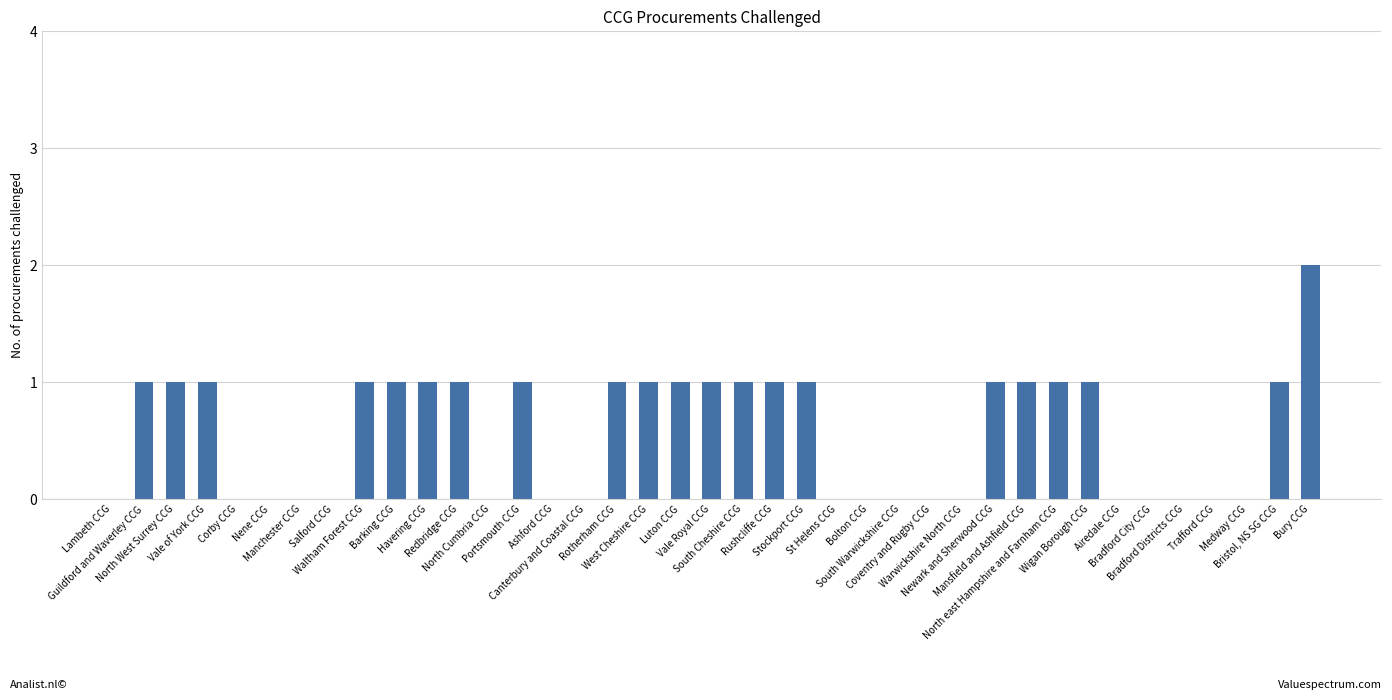

Reading left to right, extract all data points from this chart.

Lambeth CCG=0	Guildford and Waverley CCG=1	North West Surrey CCG=1	Vale of York CCG=1	Corby CCG=0	Nene CCG=0	Manchester CCG=0	Salford CCG=0	Waltham Forest CCG=1	Barking CCG=1	Havering CCG=1	Redbridge CCG=1	North Cumbria CCG=0	Portsmouth CCG=1	Ashford CCG=0	Canterbury and Coastal CCG=0	Rotherham CCG=1	West Cheshire CCG=1	Luton CCG=1	Vale Royal CCG=1	South Cheshire CCG=1	Rushcliffe CCG=1	Stockport CCG=1	St Helens CCG=0	Bolton CCG=0	South Warwickshire CCG=0	Coventry and Rugby CCG=0	Warwickshire North CCG=0	Newark and Sherwood CCG=1	Mansfield and Ashfield CCG=1	North east Hampshire and Farnham CCG=1	Wigan Borough CCG=1	Airedale CCG=0	Bradford City CCG=0	Bradford Districts CCG=0	Trafford CCG=0	Medway CCG=0	Bristol, NS SG CCG=1	Bury CCG=2